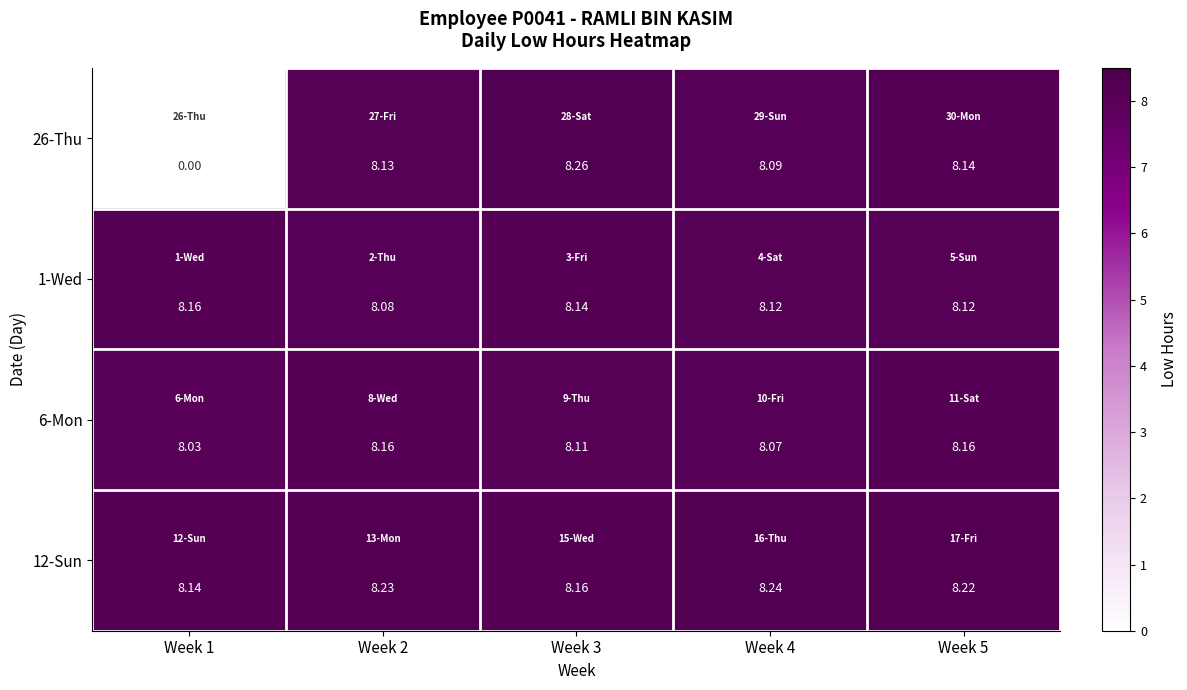

Which series has the largest range (max minus min)?

26-Thu